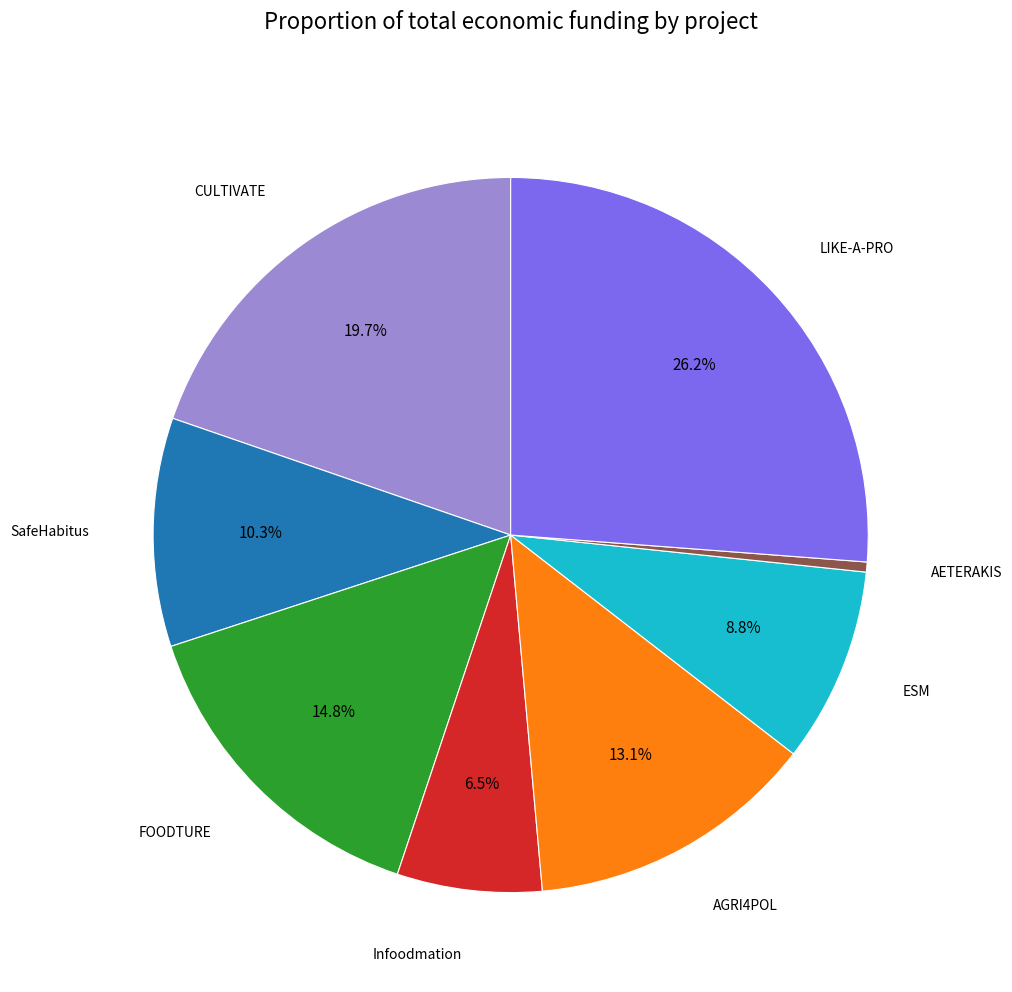

The SafeHabitus slice represents 10% of the pie. True or false?

True